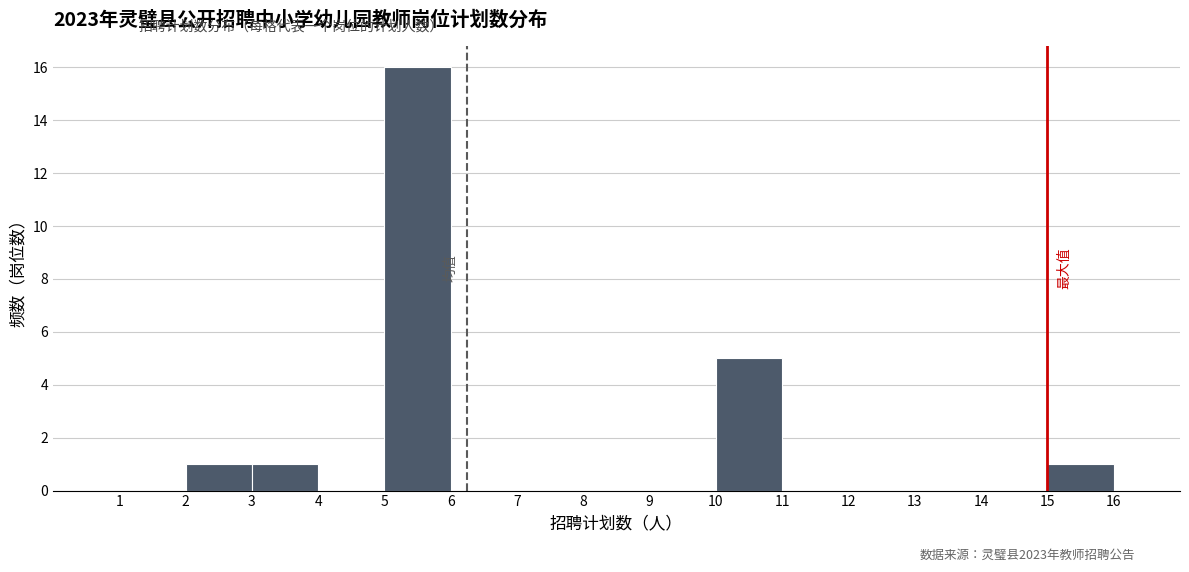

Reading left to right, list every bar in this chart as the range it spans on the x-axis followed by its height. The values are not printed on the chart, so give them approximately, as read against the axis.

1 to 2: 0
2 to 3: 1
3 to 4: 1
4 to 5: 0
5 to 6: 16
6 to 7: 0
7 to 8: 0
8 to 9: 0
9 to 10: 0
10 to 11: 5
11 to 12: 0
12 to 13: 0
13 to 14: 0
14 to 15: 0
15 to 16: 1
16 to 17: 0